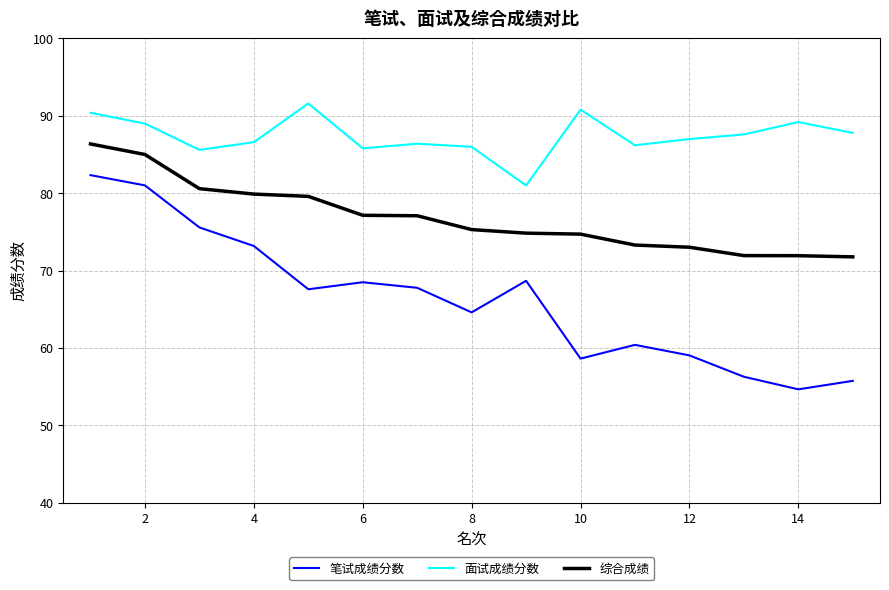

True or false: 笔试成绩分数 and 综合成绩 cross at least once.

False